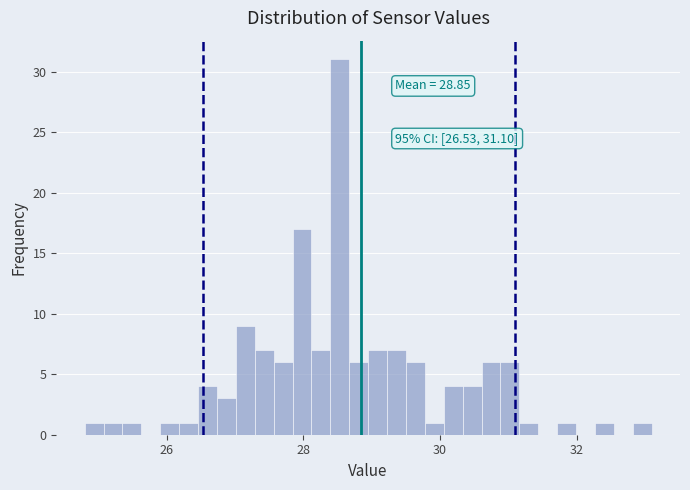

Around what value on the x-axis is the tallest bar? Give the approximate position of its centre, as read against the axis.

28.6